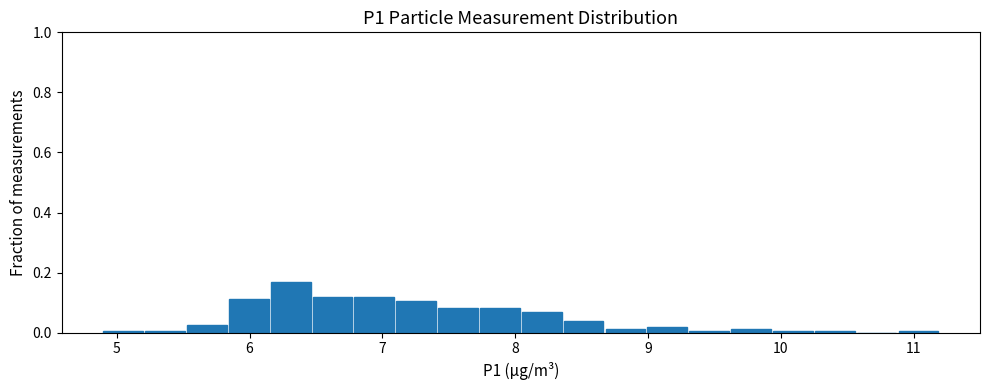

Around what value on the x-axis is the tallest bar? Give the approximate position of its centre, as read against the axis.

6.3